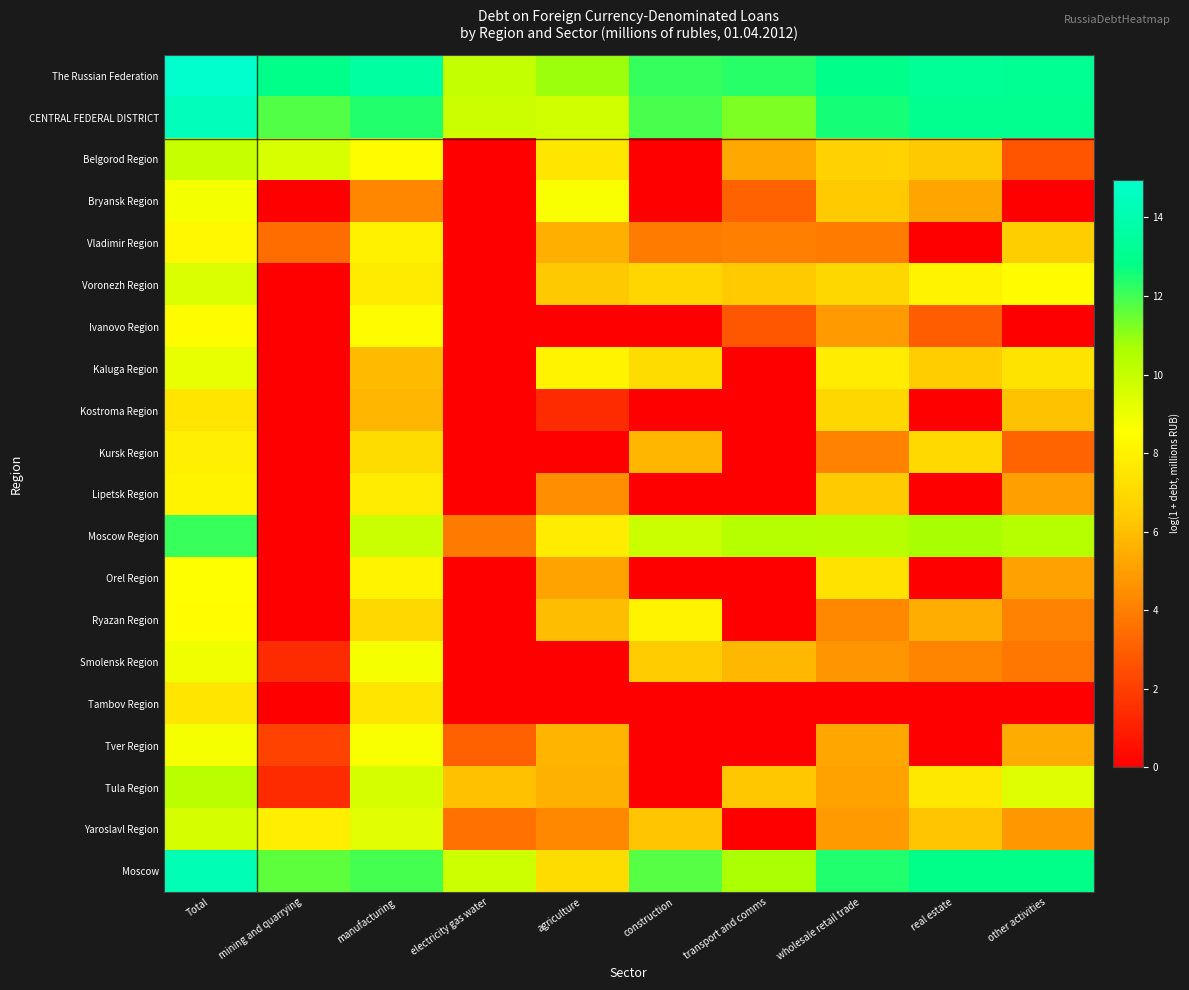

Count the number of data series in this chart.

20